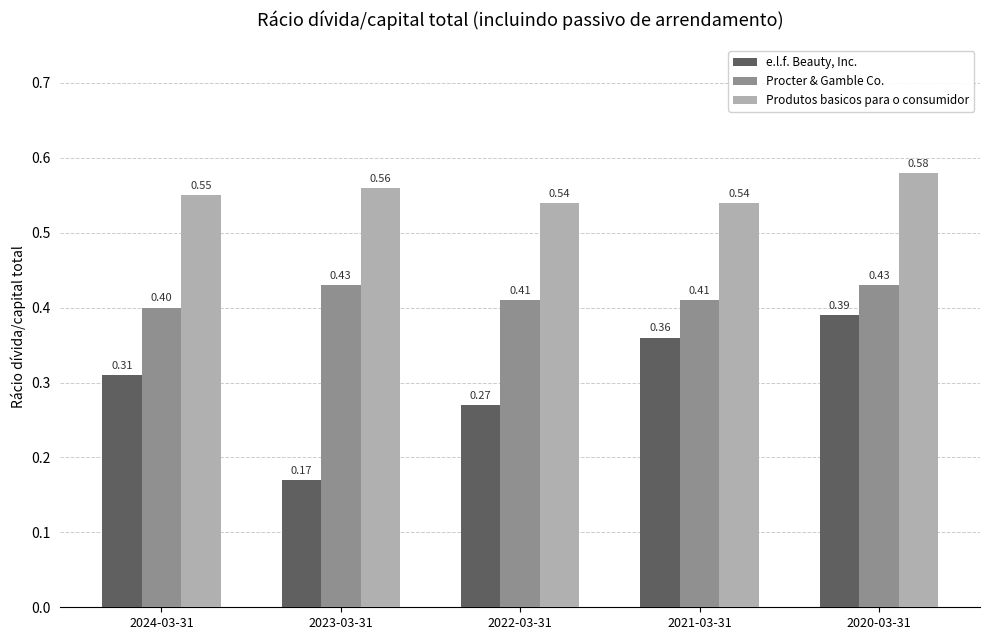

List the series in order of their overall mean, highest first.

Produtos basicos para o consumidor, Procter & Gamble Co., e.l.f. Beauty, Inc.